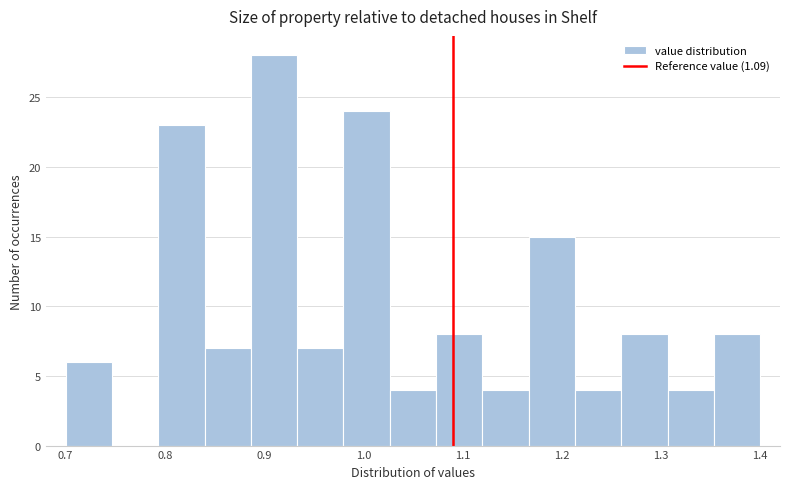

Over which range of the x-axis is the bar tallest?

0.89 to 0.93